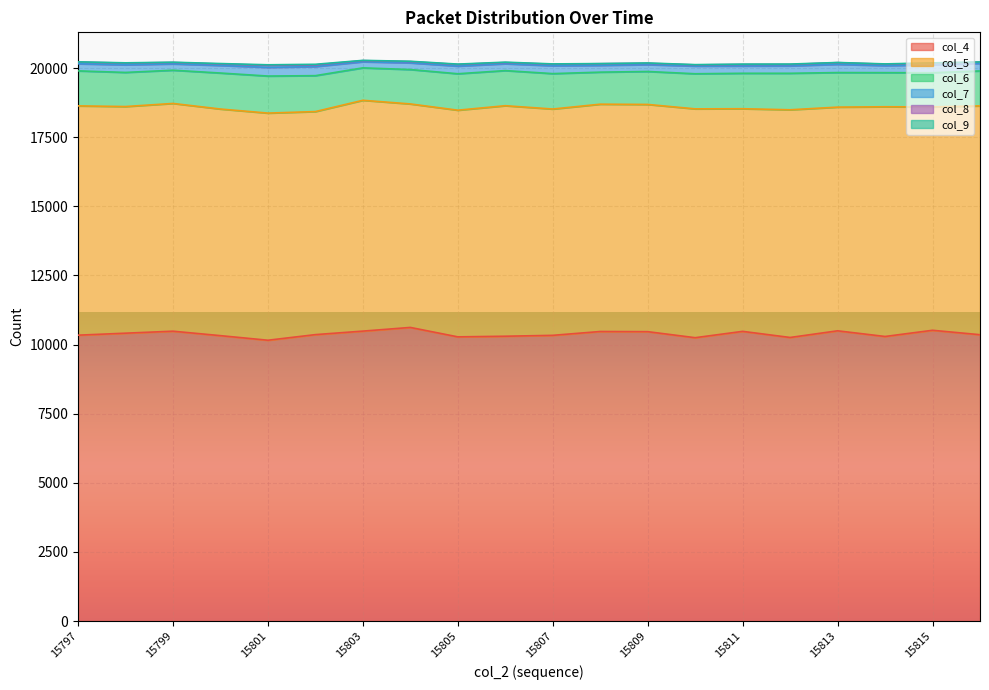

Does the chart display data point markers on the line(s)?

No